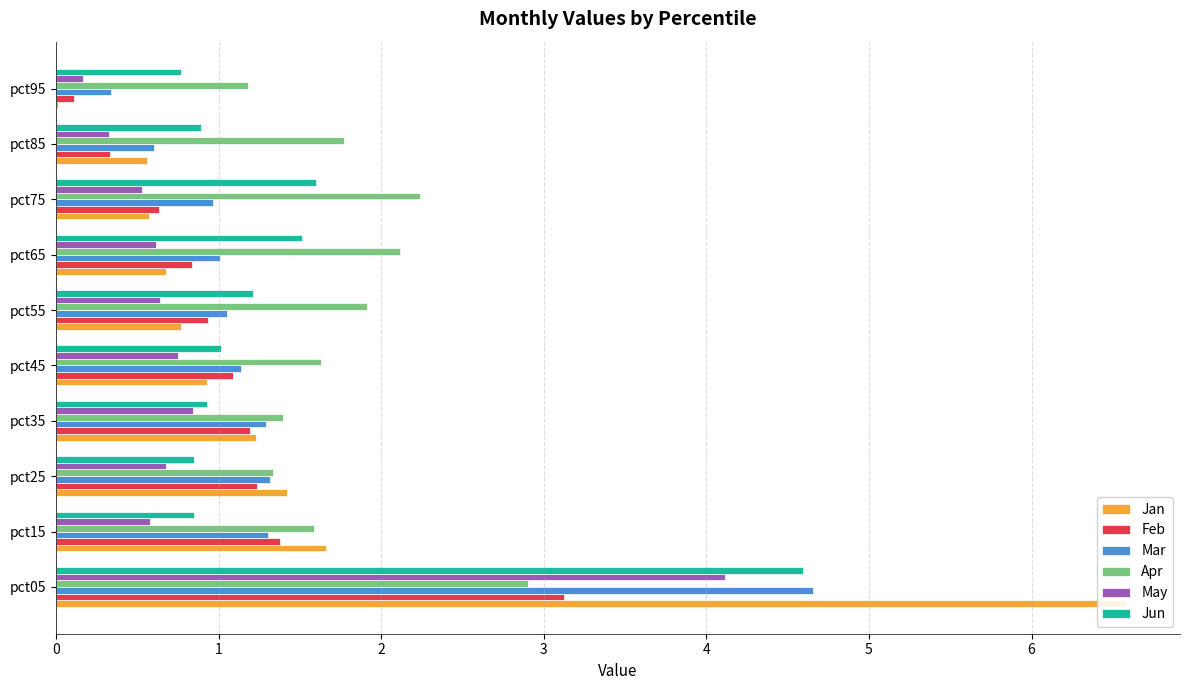

Reading left to right, what are all the values shown in this chart?

Jan: 6.6	1.7	1.4	1.2	0.9	0.8	0.7	0.6	0.6	0.0
Feb: 3.1	1.4	1.2	1.2	1.1	0.9	0.8	0.6	0.3	0.1
Mar: 4.7	1.3	1.3	1.3	1.1	1.1	1.0	1.0	0.6	0.3
Apr: 2.9	1.6	1.3	1.4	1.6	1.9	2.1	2.2	1.8	1.2
May: 4.1	0.6	0.7	0.8	0.7	0.6	0.6	0.5	0.3	0.2
Jun: 4.6	0.8	0.8	0.9	1.0	1.2	1.5	1.6	0.9	0.8